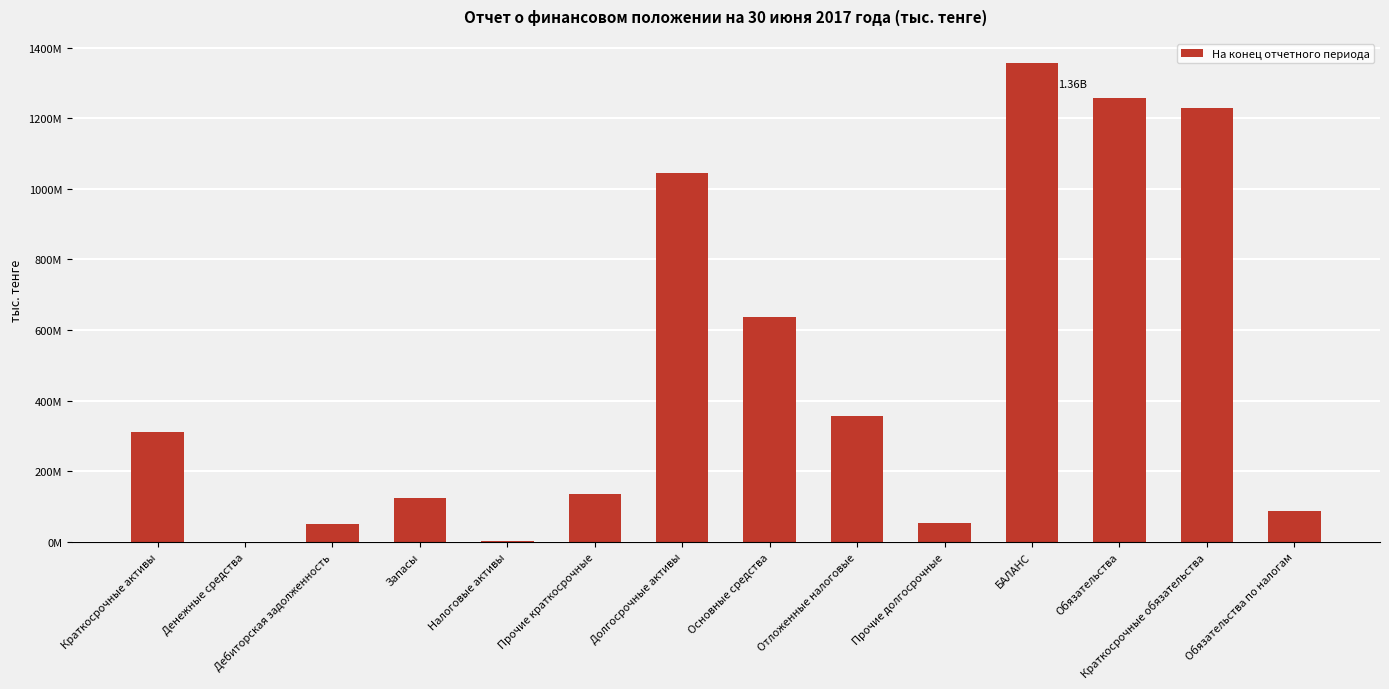

What is the value of the 3rd bar from the left?

51637985.5